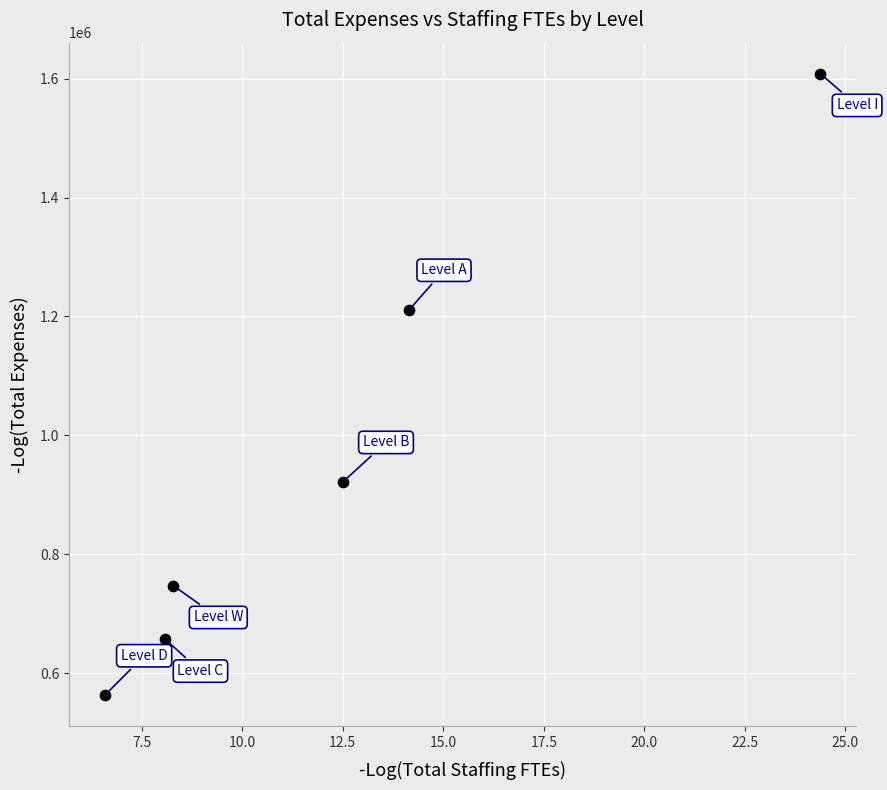

What is the range of Y values (max minus min)?

1045948.2